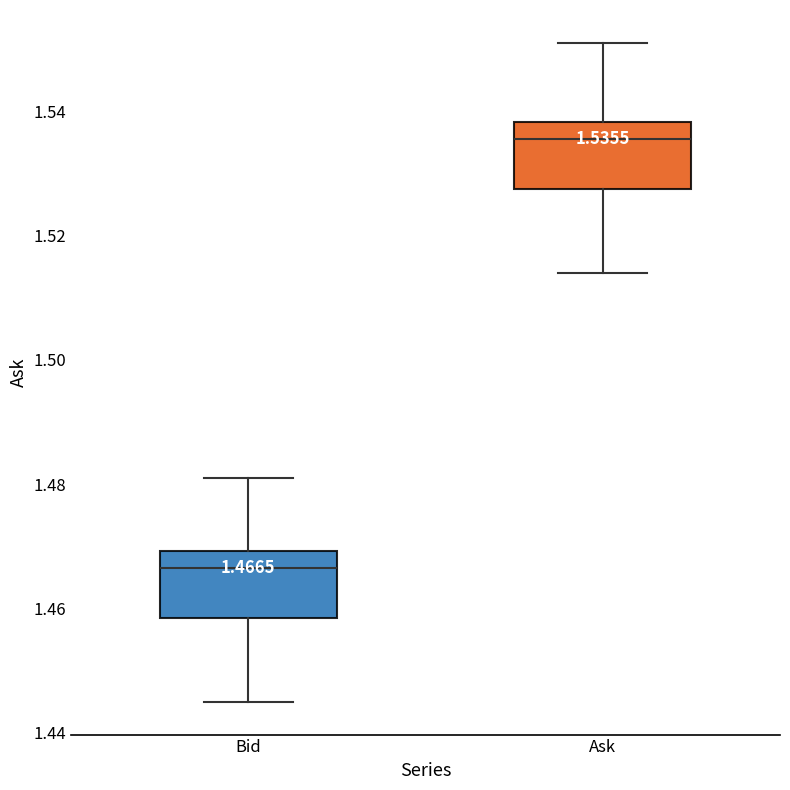

Which box has the lowest median line?

Bid